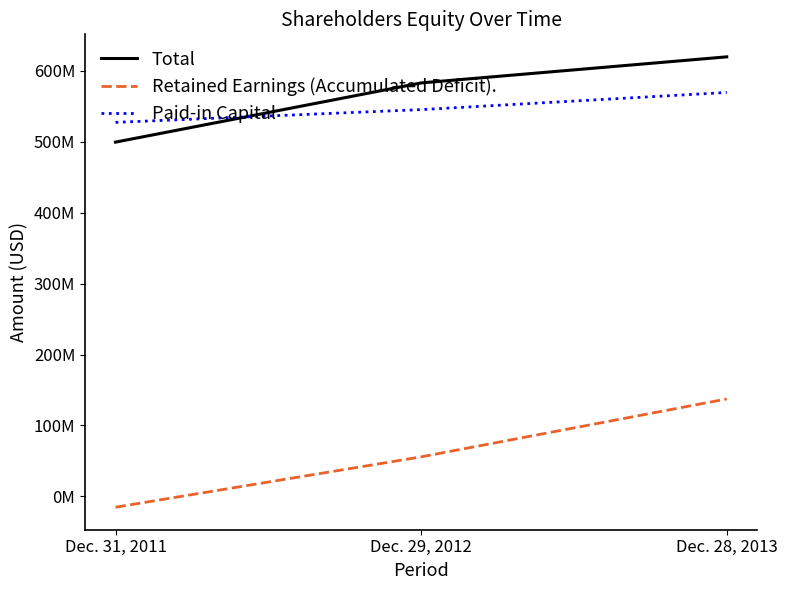

How many Retained Earnings (Accumulated Deficit). values are between -15183000 and 137379000?

3